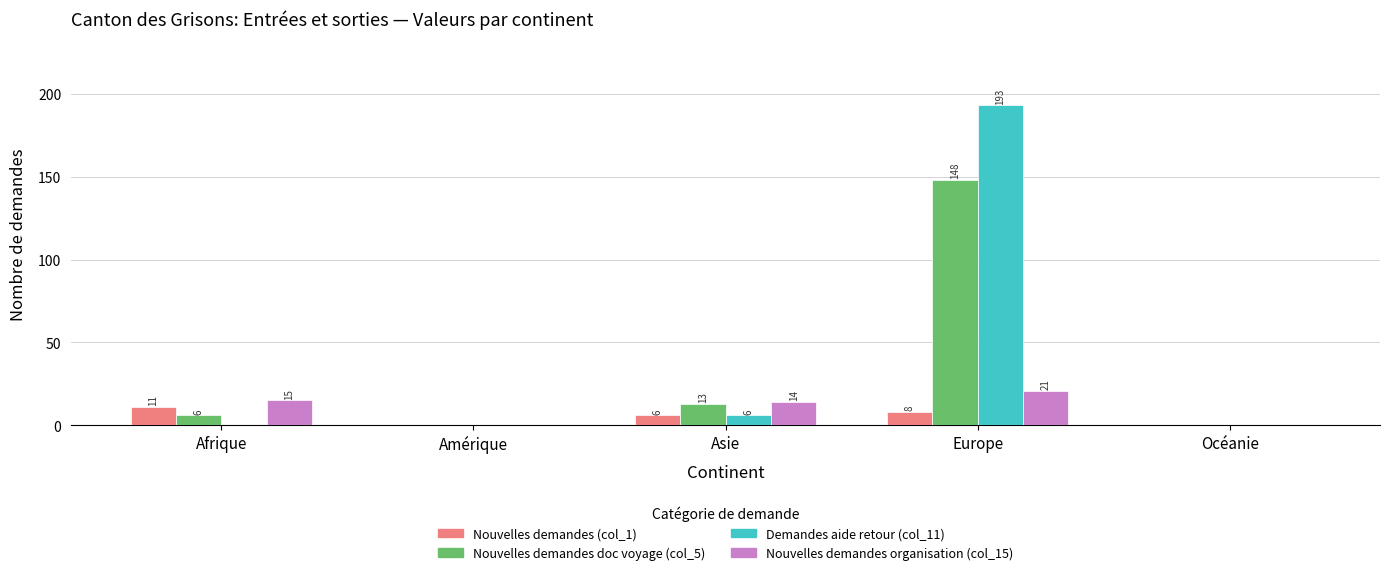

Which series changed the most between Amérique and Europe?

Demandes aide retour (col_11)